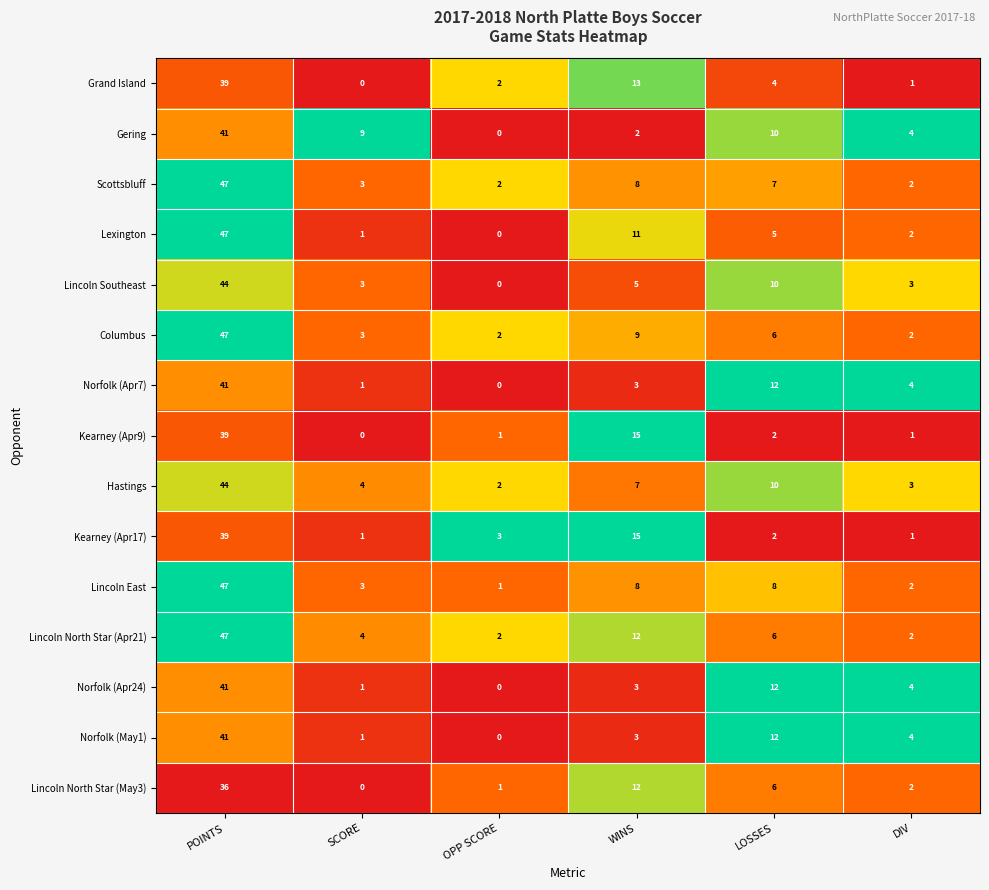

Is it true that Norfolk (Apr7) equals 1 at WINS?

False